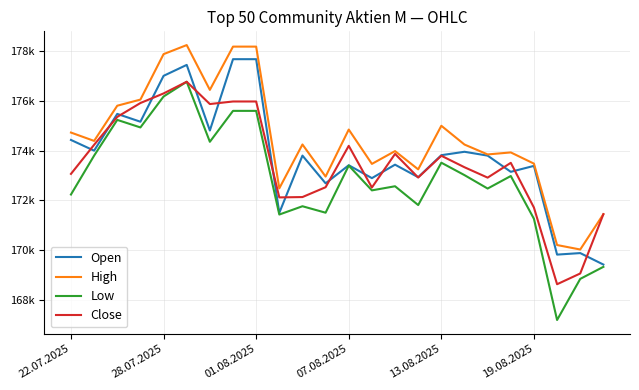

Does the chart display data point markers on the line(s)?

No